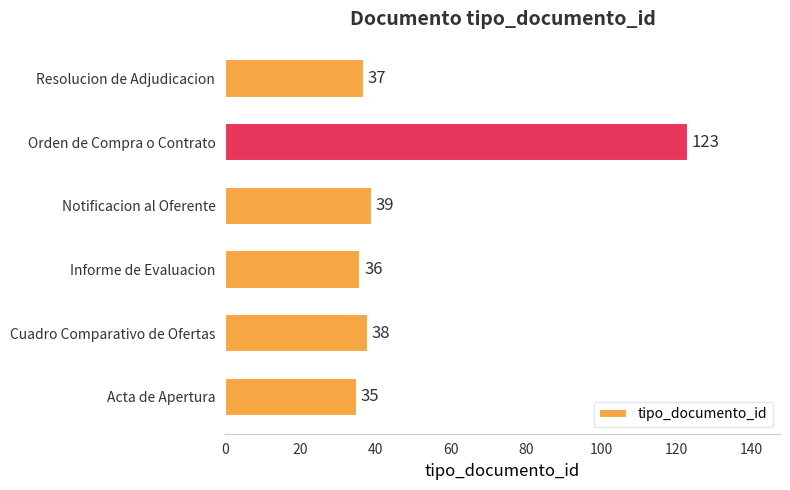

Which has a higher value, Informe de Evaluacion or Resolucion de Adjudicacion?

Resolucion de Adjudicacion